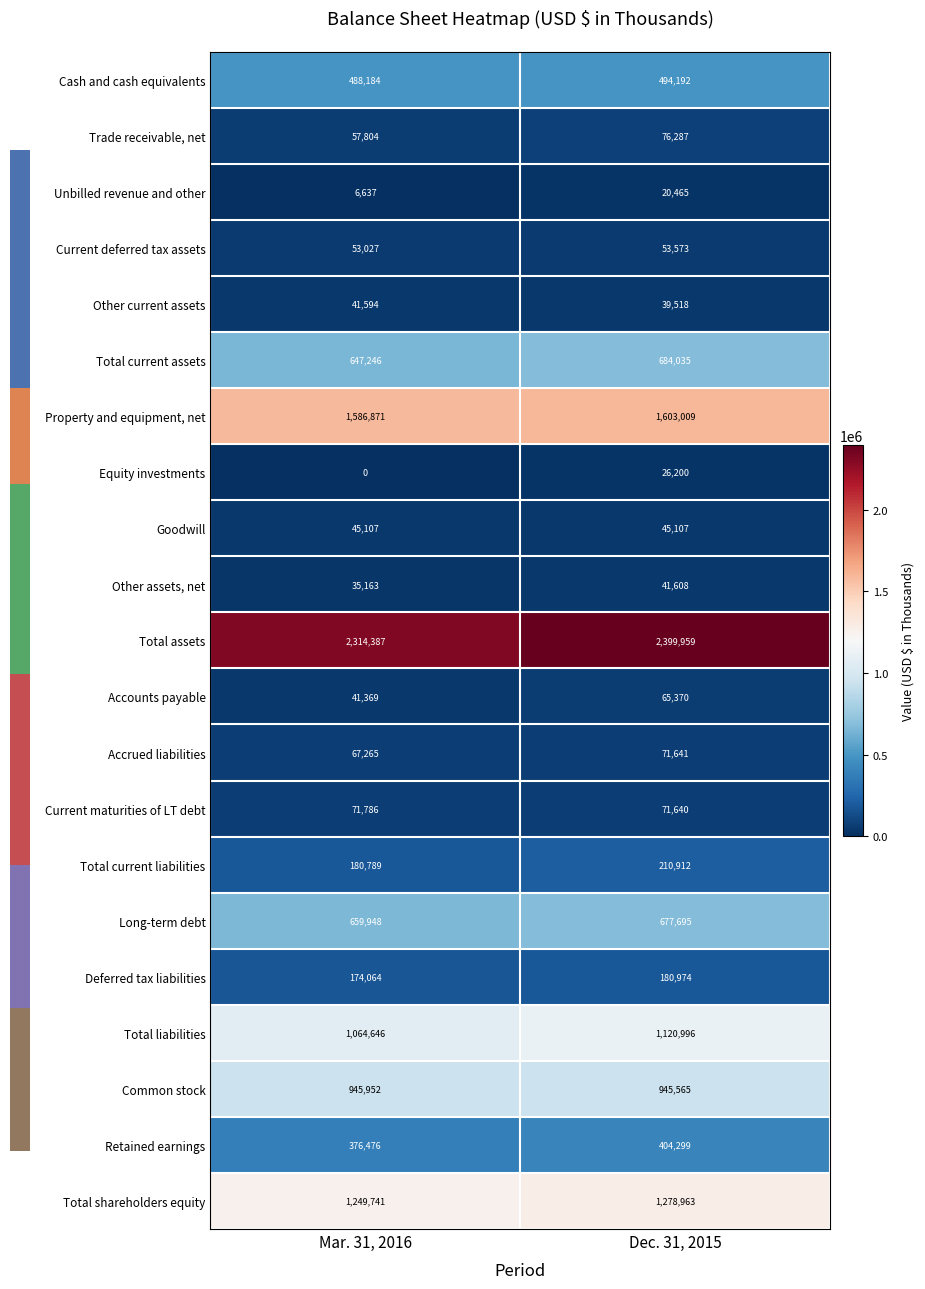

Count the number of data series in this chart.

21